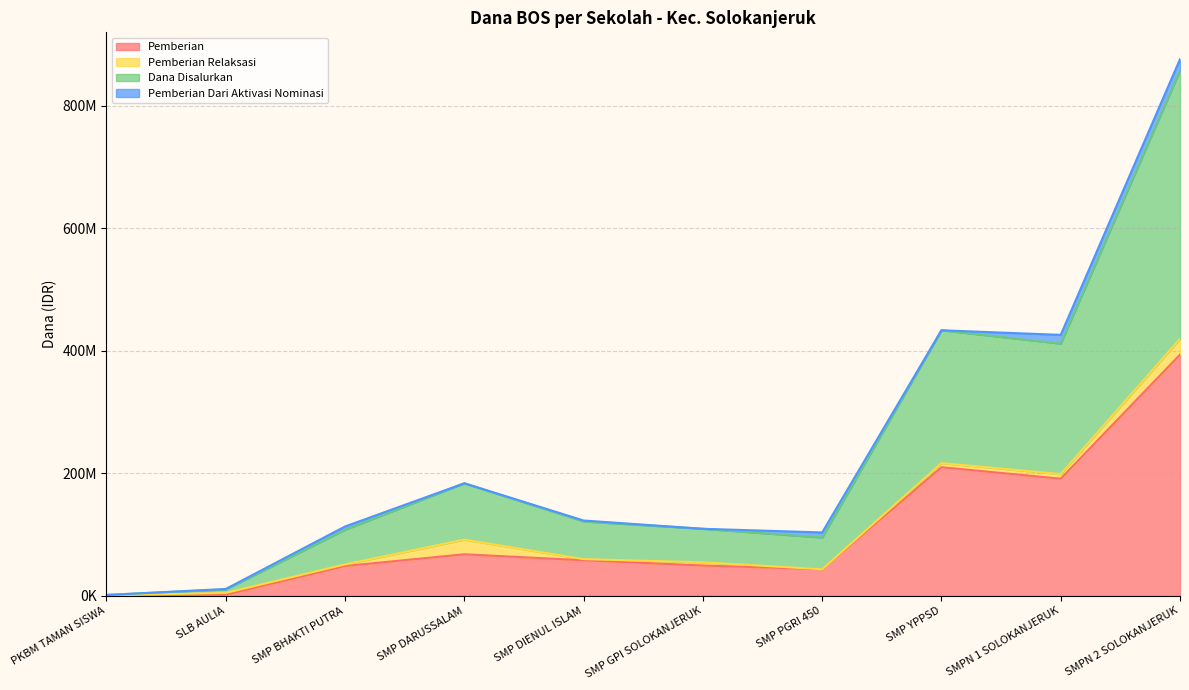

How many categories are shown in the chart?

10